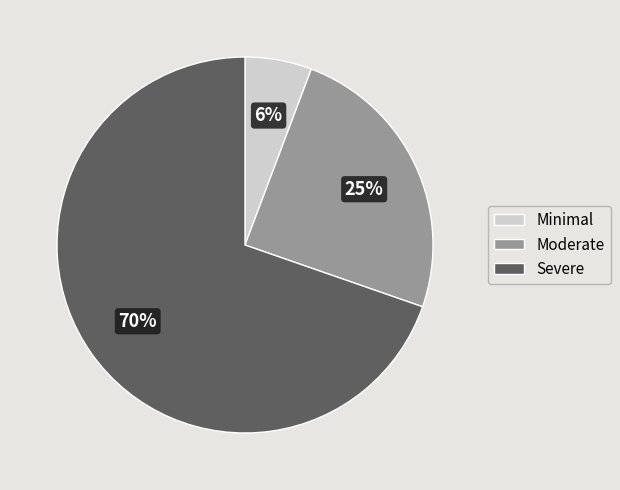

To the nearest percent, what percentage of the pie is Minimal?

6%